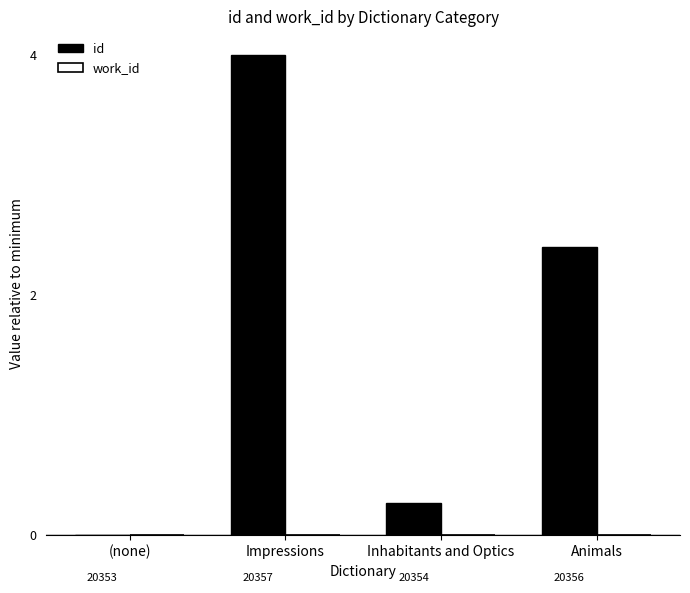

How many categories are shown in the chart?

4